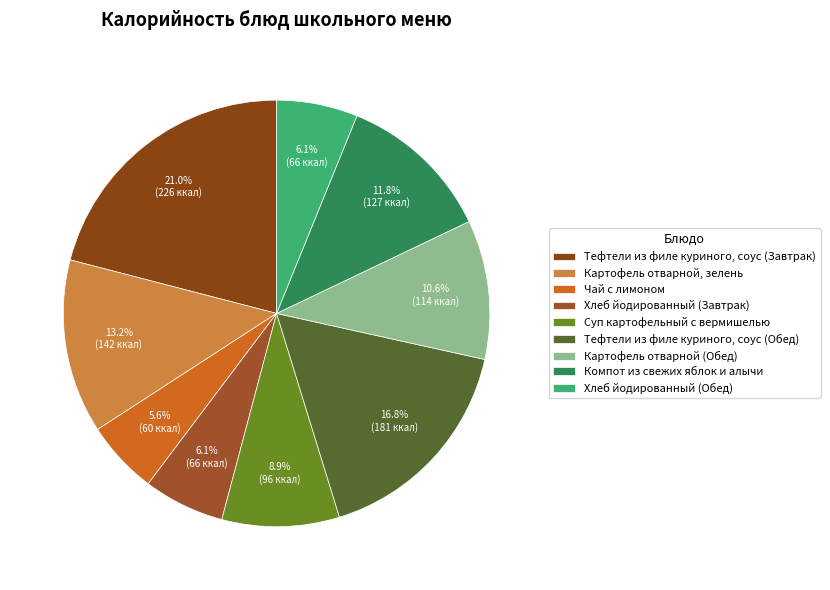

To the nearest percent, what is the difference between the Картофель отварной, зелень and Хлеб йодированный (Завтрак) slice percentages?

7%